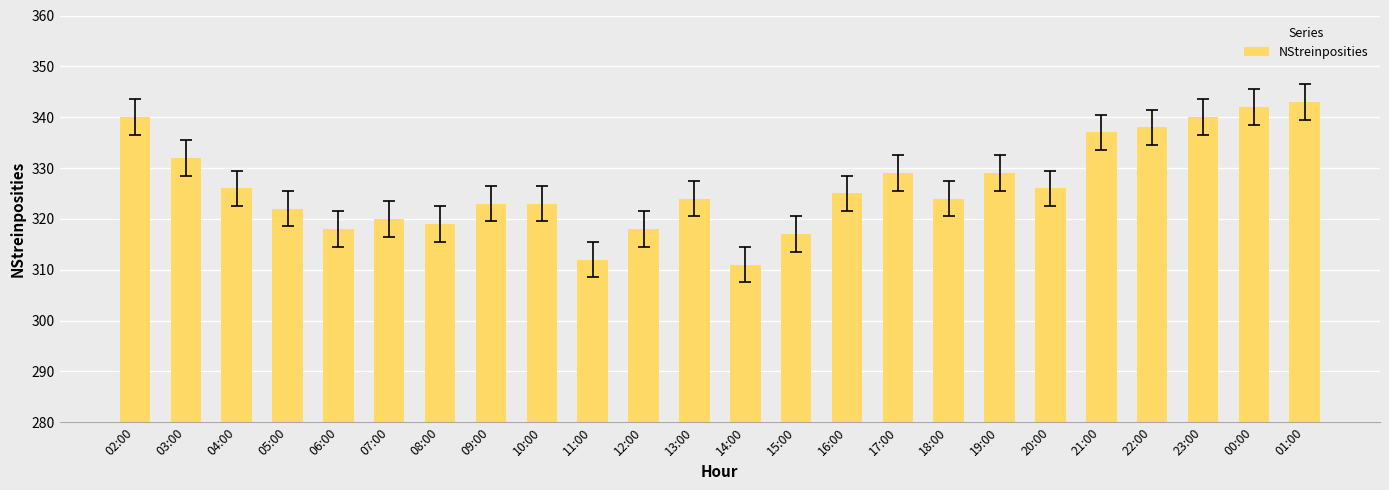

What is the ratio of the value at 10:00 to the value at 15:00?

1.0